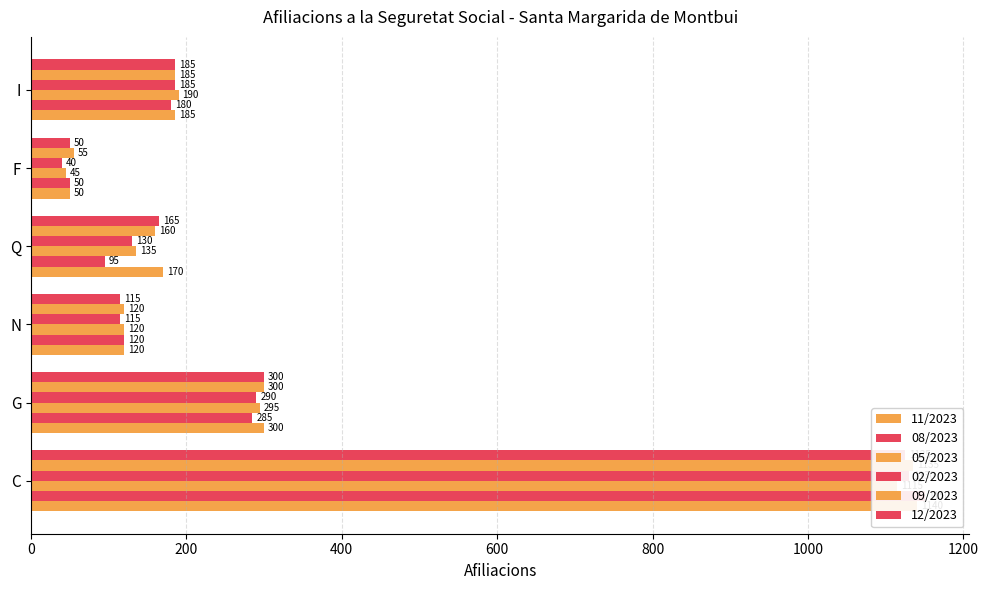

What are all the series names shown in the legend?

11/2023, 08/2023, 05/2023, 02/2023, 09/2023, 12/2023